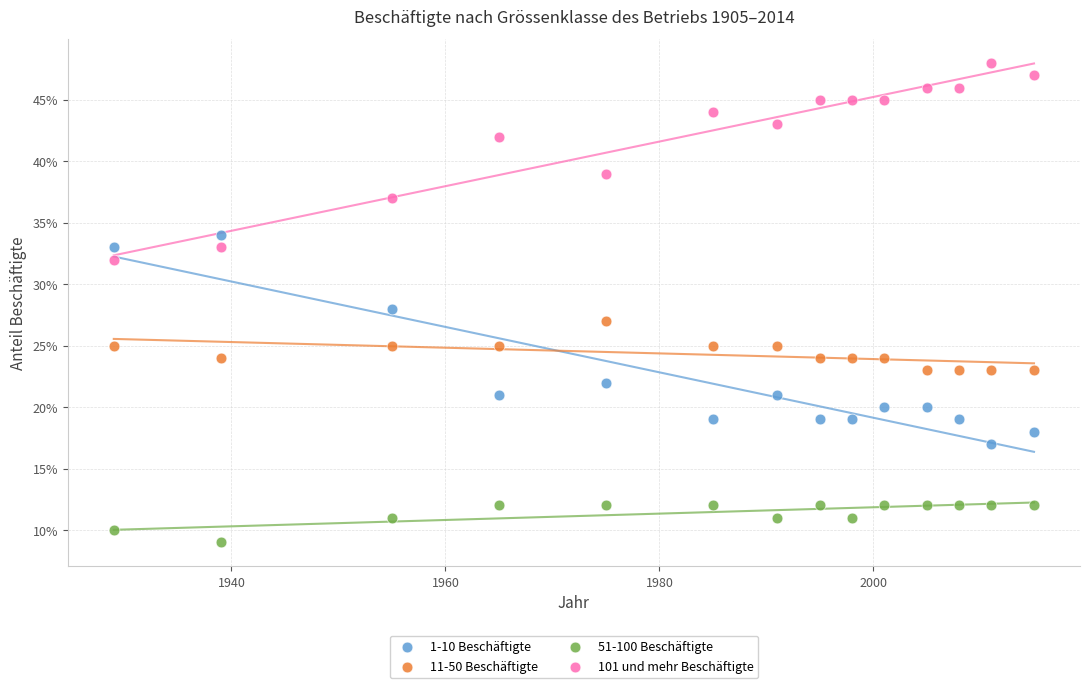

What are all the series names shown in the legend?

1-10 Beschäftigte, 11-50 Beschäftigte, 51-100 Beschäftigte, 101 und mehr Beschäftigte